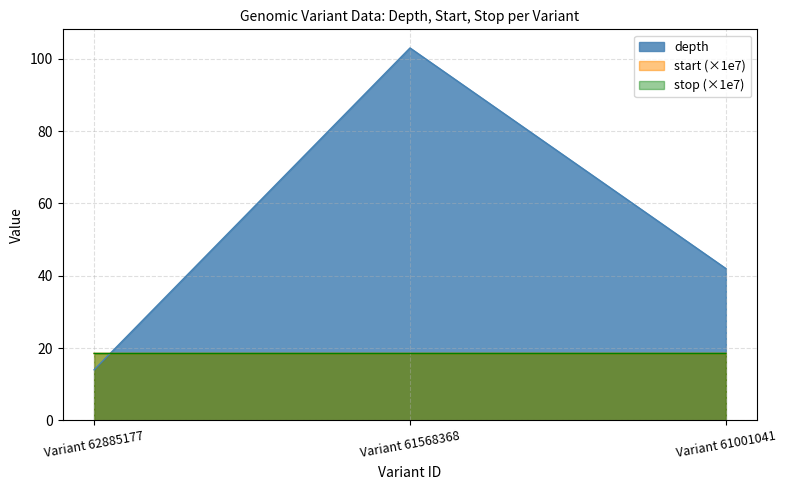

Which series has the largest range (max minus min)?

depth